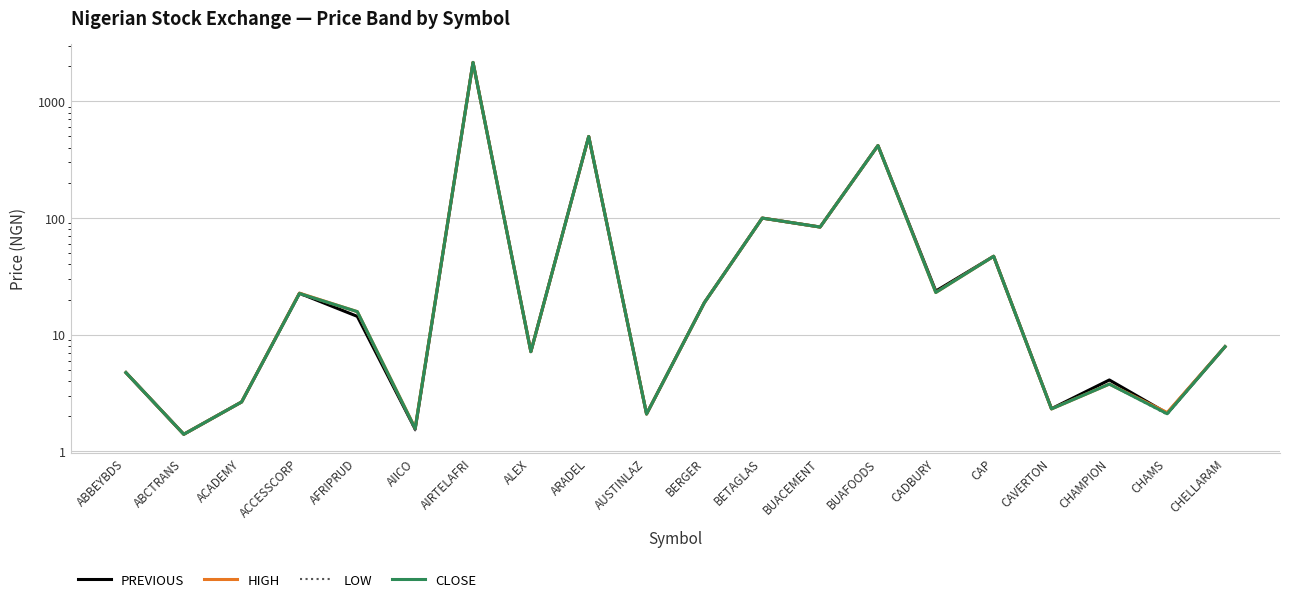

At ARADEL, list the series in order from smallest to largest.

PREVIOUS, HIGH, LOW, CLOSE